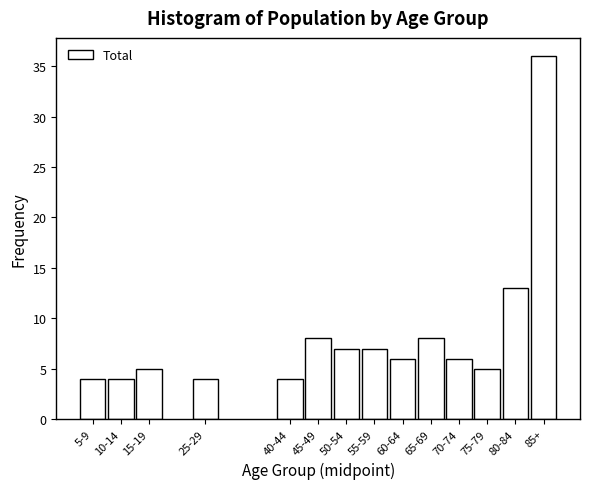

Reading right to left, extract all data points from this chart.

36	13	5	6	8	6	7	7	8	4	4	5	4	4